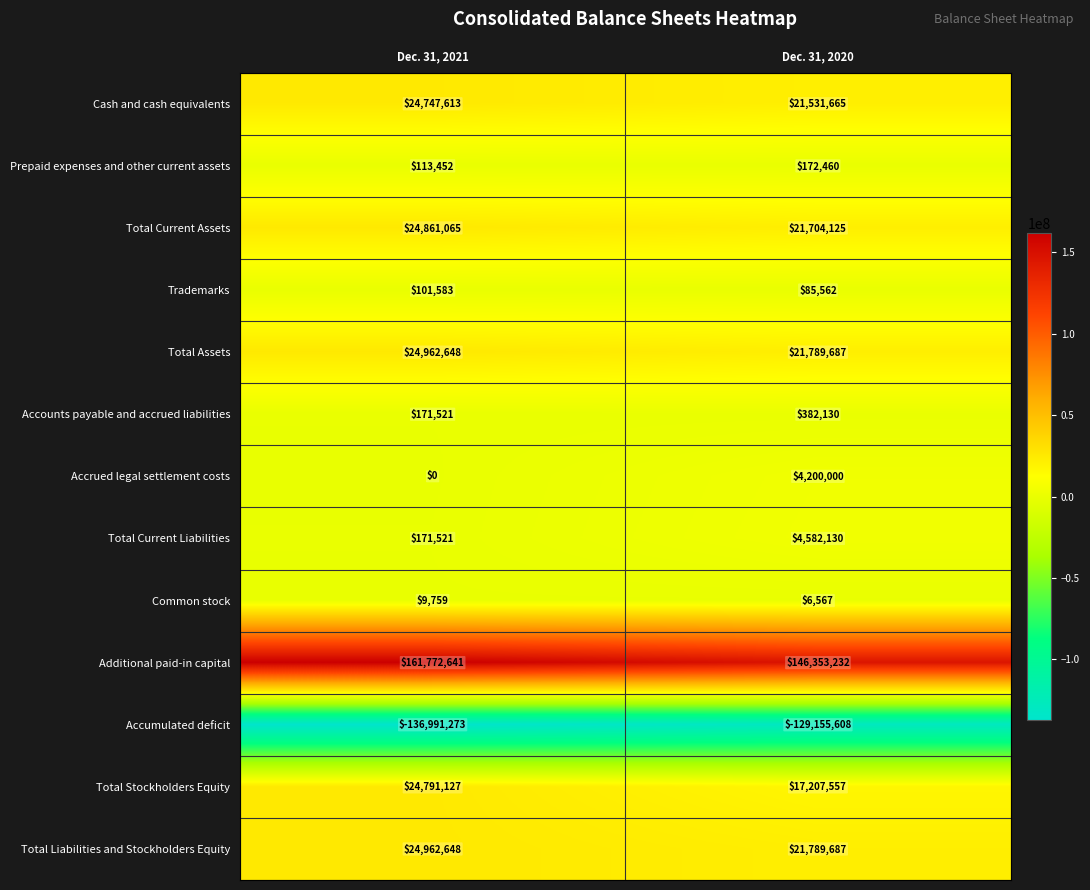

Reading left to right, list all the values displayed in this chart.

Cash and cash equivalents: Dec. 31, 2021=24747613	Dec. 31, 2020=21531665
Prepaid expenses and other current assets: Dec. 31, 2021=113452	Dec. 31, 2020=172460
Total Current Assets: Dec. 31, 2021=24861065	Dec. 31, 2020=21704125
Trademarks: Dec. 31, 2021=101583	Dec. 31, 2020=85562
Total Assets: Dec. 31, 2021=24962648	Dec. 31, 2020=21789687
Accounts payable and accrued liabilities: Dec. 31, 2021=171521	Dec. 31, 2020=382130
Accrued legal settlement costs: Dec. 31, 2021=0	Dec. 31, 2020=4200000
Total Current Liabilities: Dec. 31, 2021=171521	Dec. 31, 2020=4582130
Common stock: Dec. 31, 2021=9759	Dec. 31, 2020=6567
Additional paid-in capital: Dec. 31, 2021=161772641	Dec. 31, 2020=146353232
Accumulated deficit: Dec. 31, 2021=-136991273	Dec. 31, 2020=-129155608
Total Stockholders Equity: Dec. 31, 2021=24791127	Dec. 31, 2020=17207557
Total Liabilities and Stockholders Equity: Dec. 31, 2021=24962648	Dec. 31, 2020=21789687